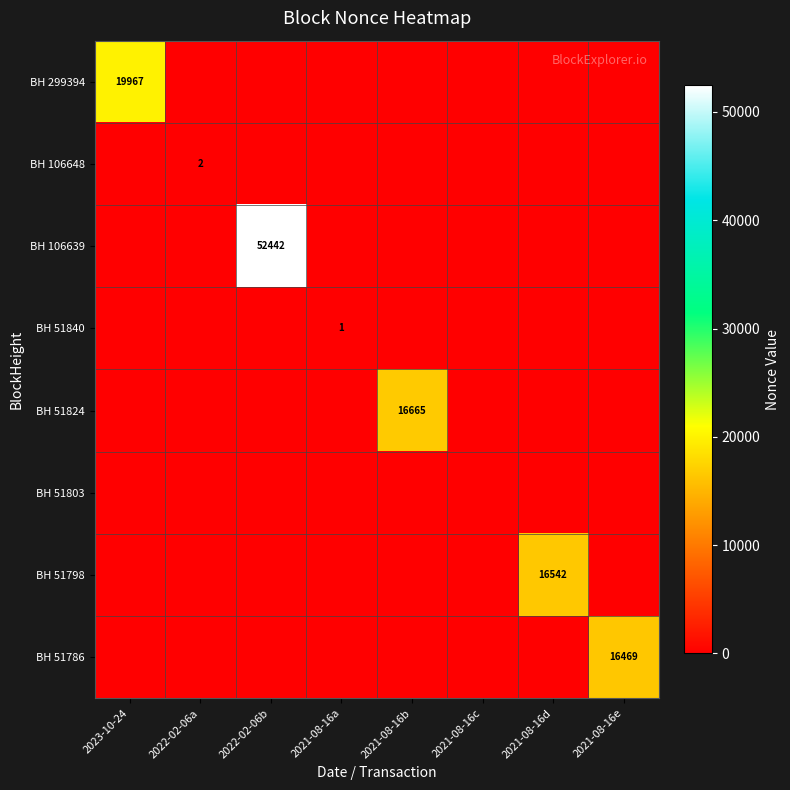

The value of BH 106639 at 2022-02-06b is 87465. True or false?

False